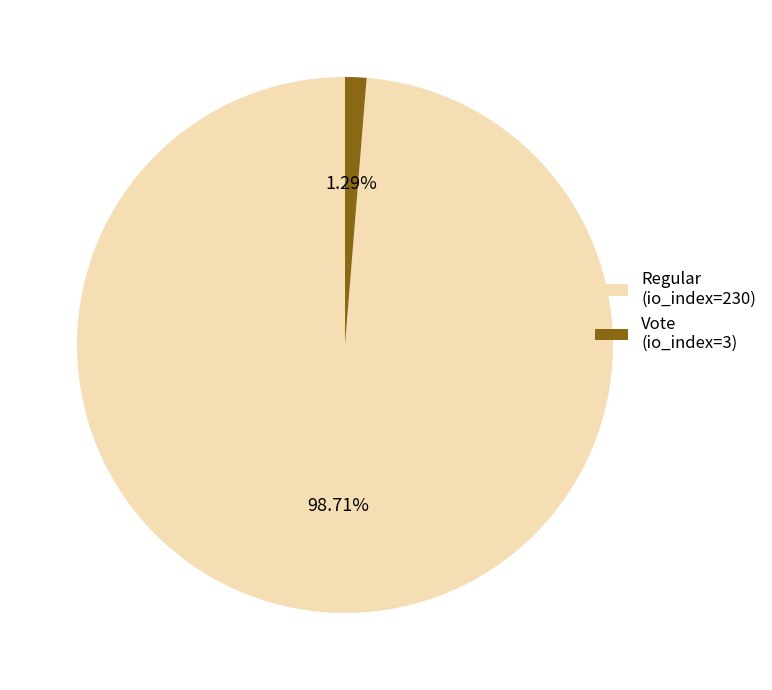

How many segments does this pie chart have?

2